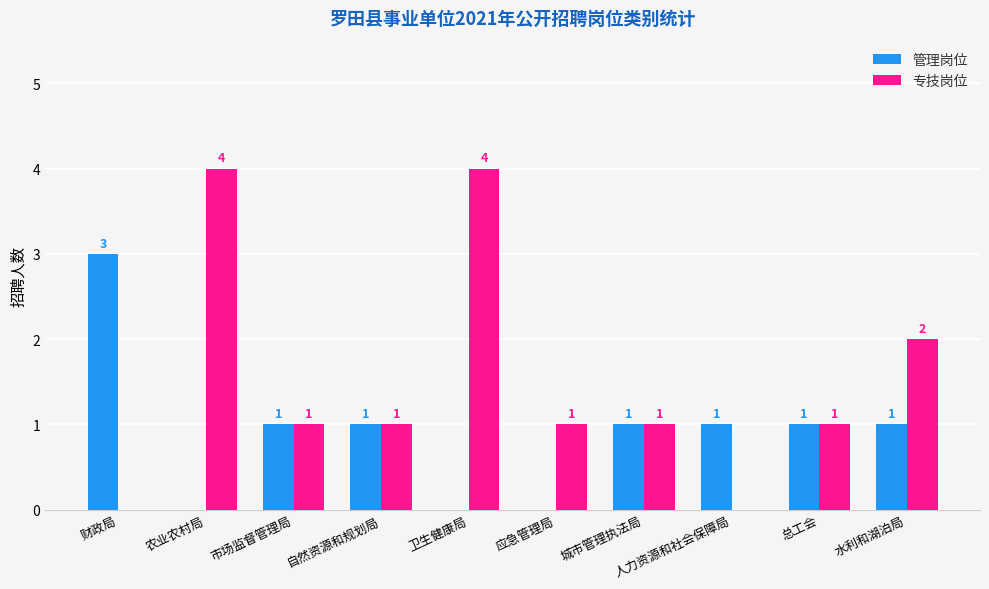

What is the sum of all 专技岗位 values?

15